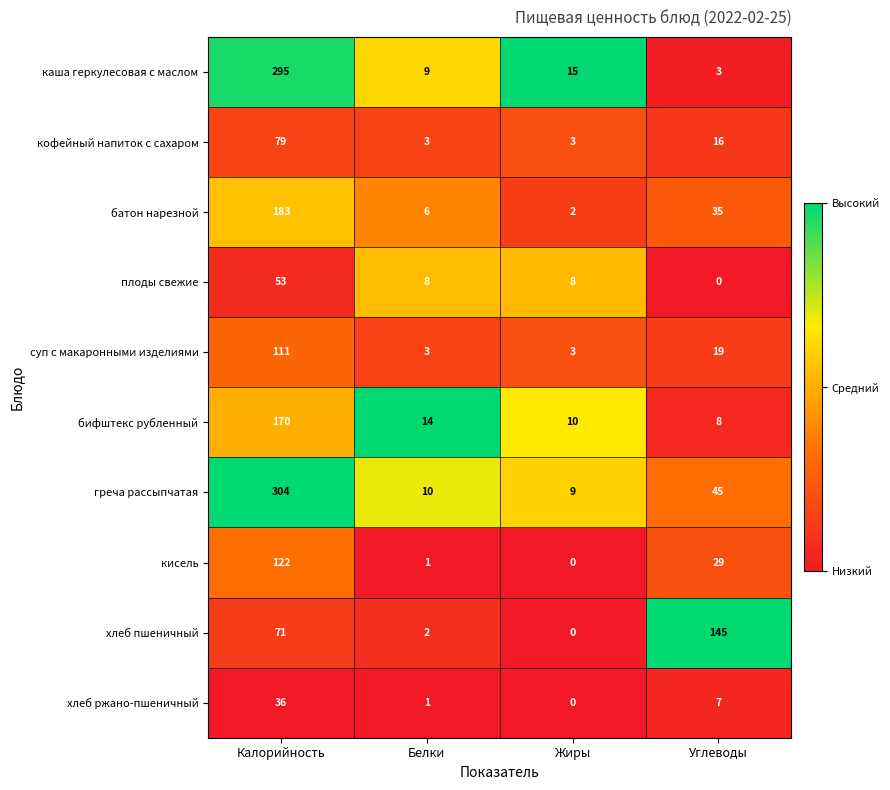

The value of хлеб пшеничный at Калорийность is 71. True or false?

True